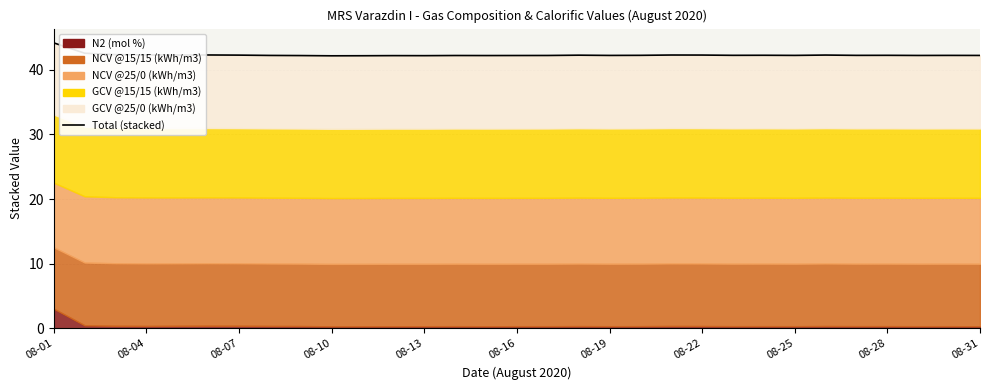

Is it true that the value at 08-04 is 42.6?

True